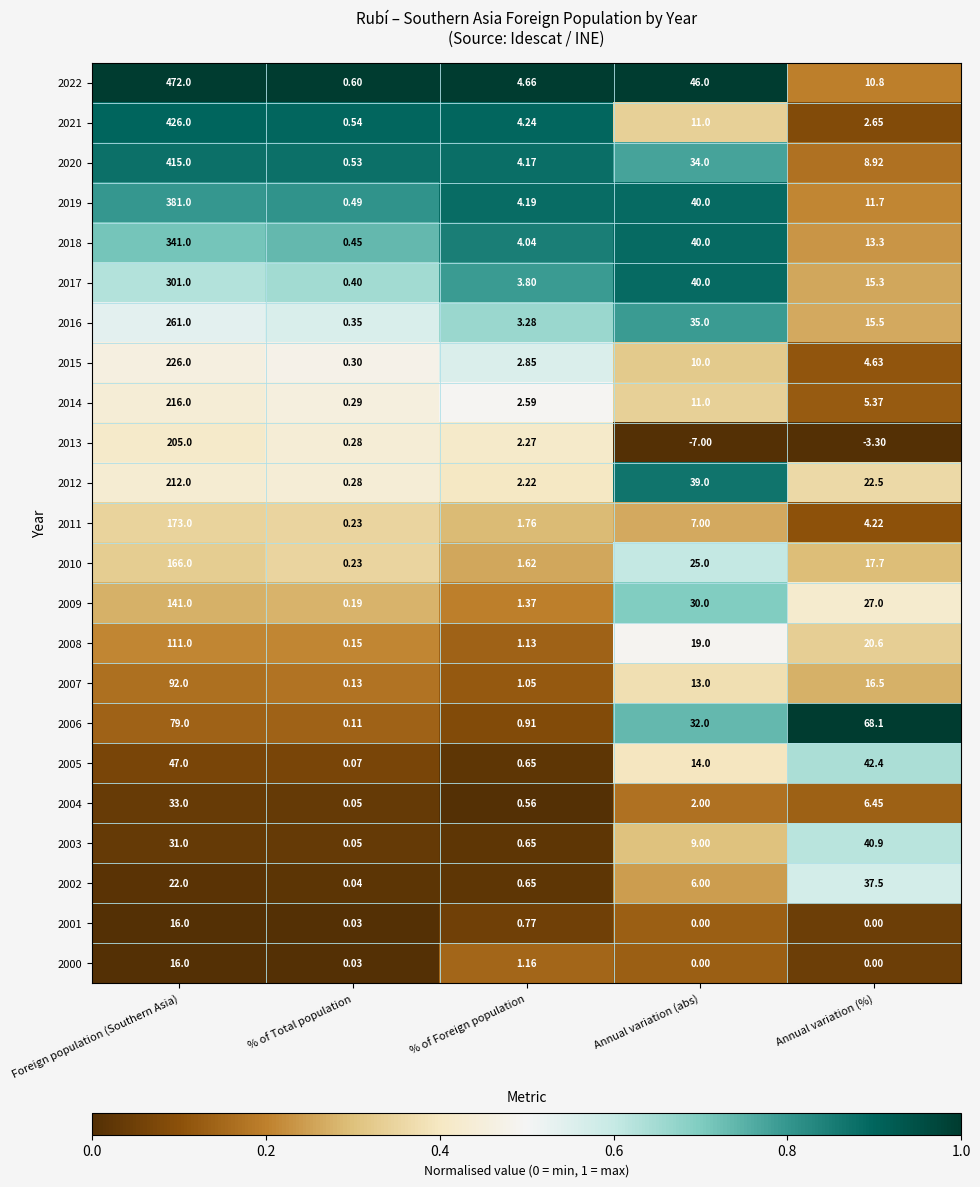

What is the difference between the highest and lowest values at Annual variation (abs)?

53.0